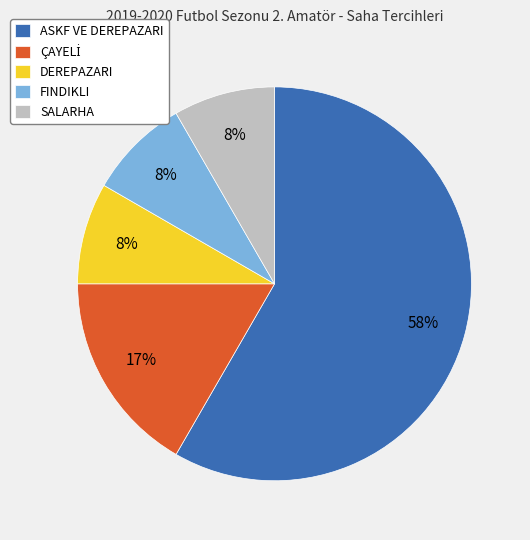

Count the number of slices in the pie.

5